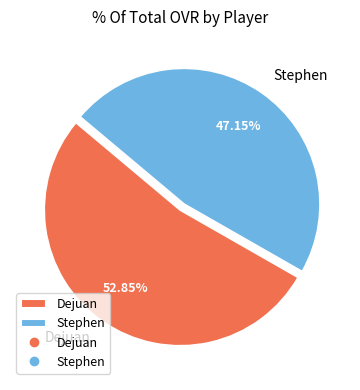

What percentage is the Stephen slice, to the nearest percent?

47%